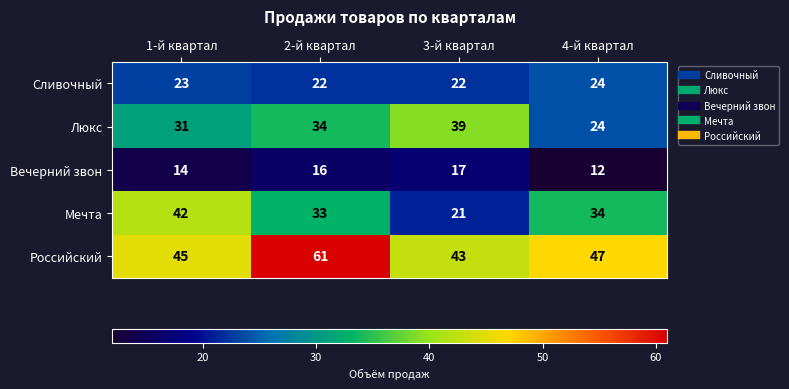

What is the total value across all series at 1-й квартал?

155